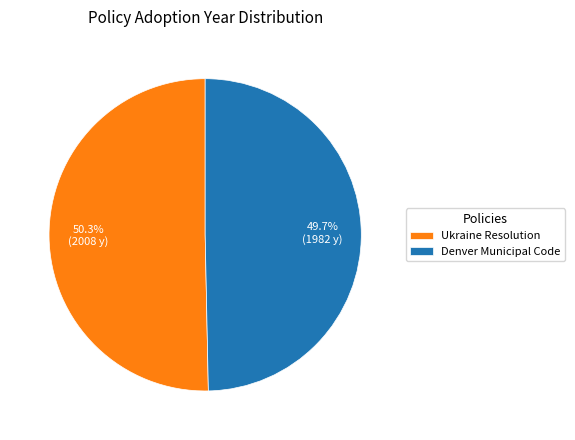

Is there any slice that represents more than half of the pie?

Yes